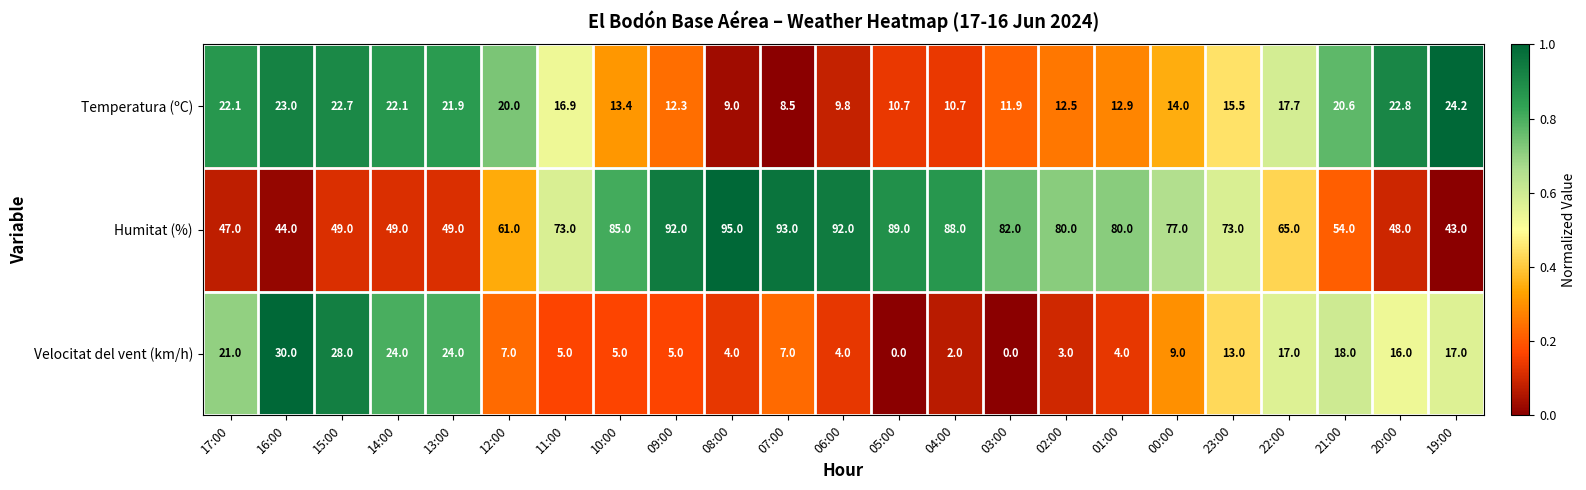

What is the total value across all series at 08:00?

108.0